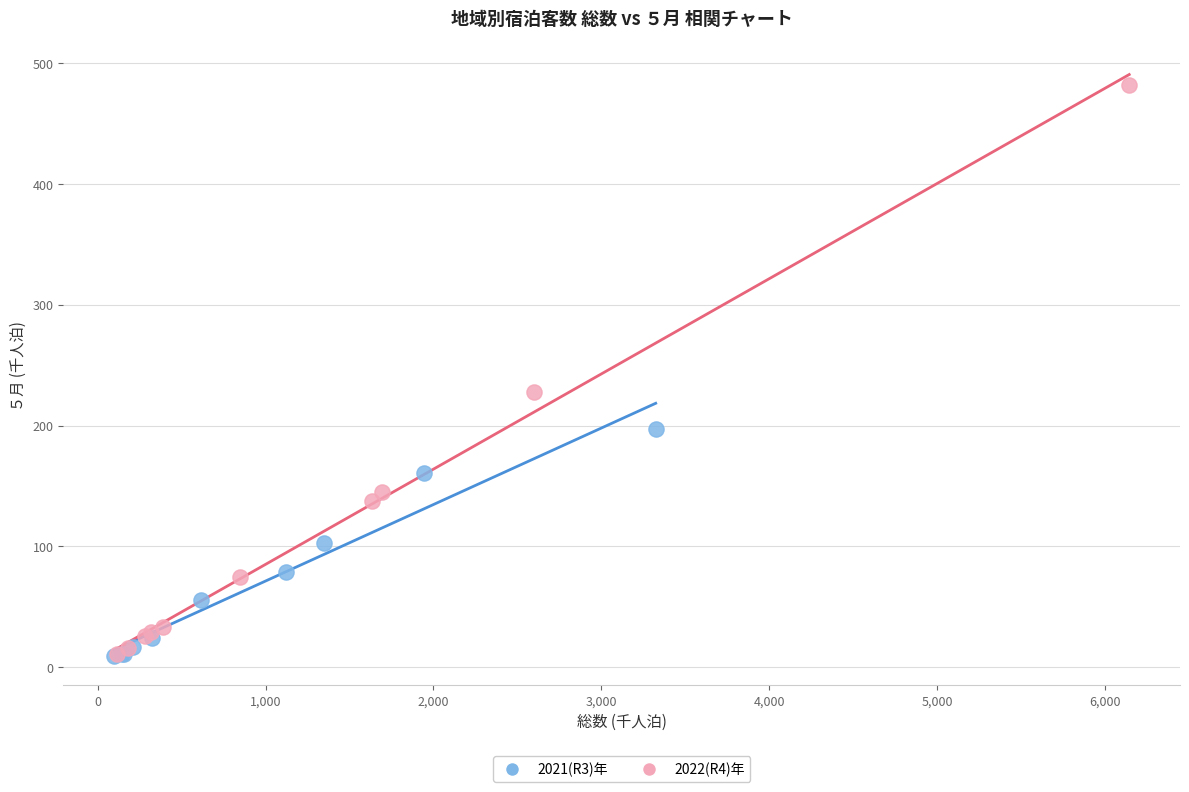

Which series has the widest spread of Y values?

2022(R4)年